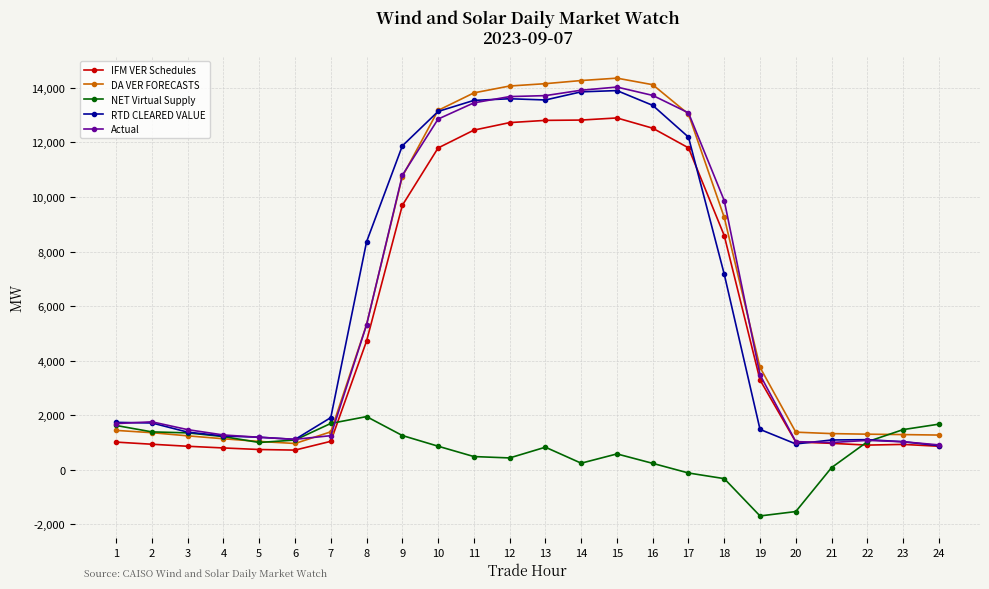

What is the greatest value displayed?

14356.4